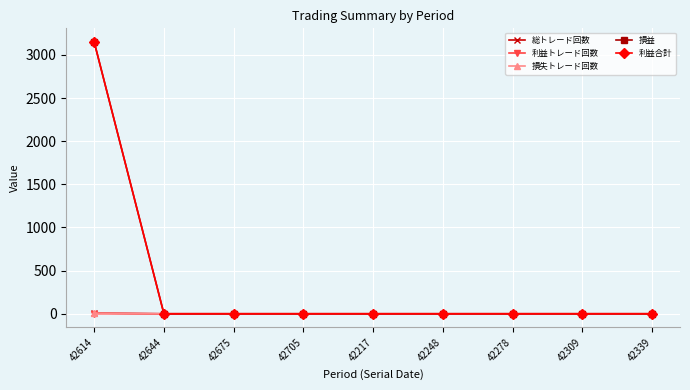

True or false: 総トレード回数 has more than 1 interior local peaks.

False